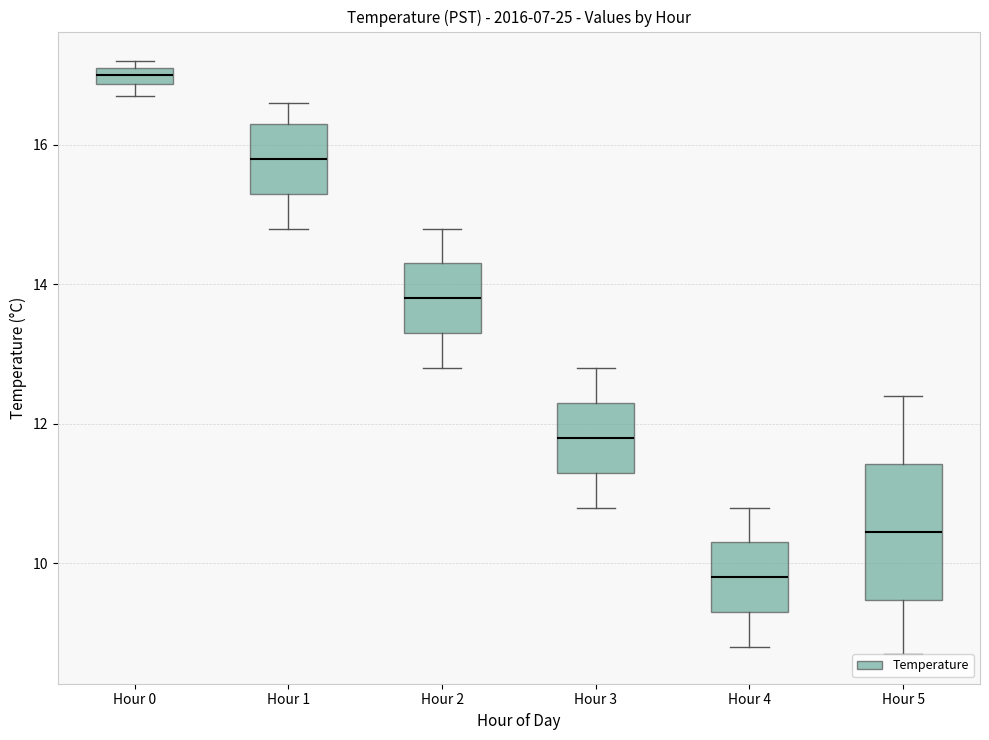

Which box is the tallest, from its lower edge to its upper edge?

Hour 5